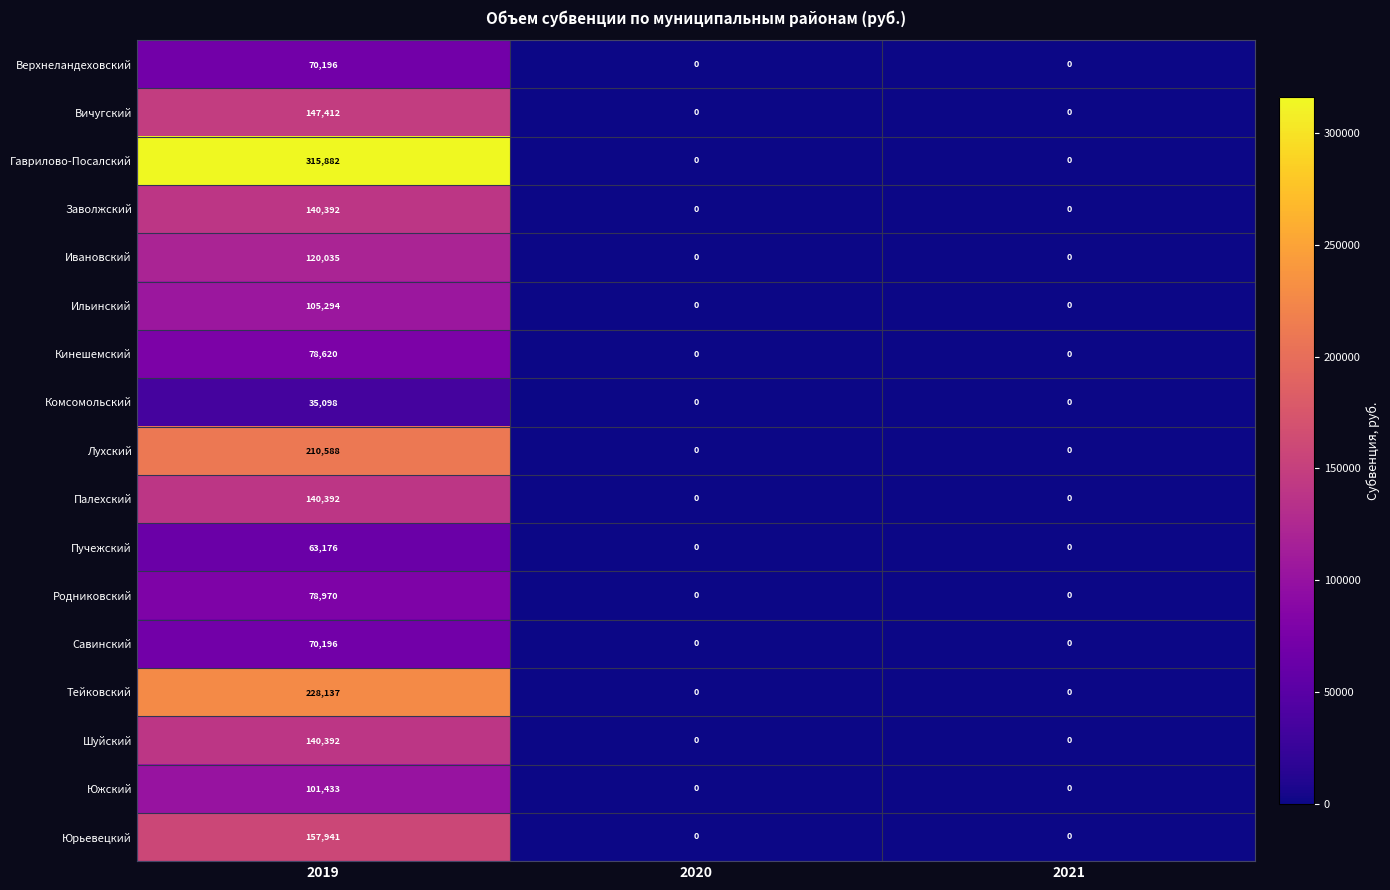

What is the difference between the Южский values at 2021 and 2019?

101433